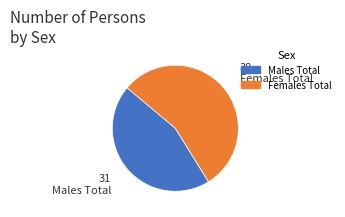

True or false: Males accounts for 99% of the total.

False